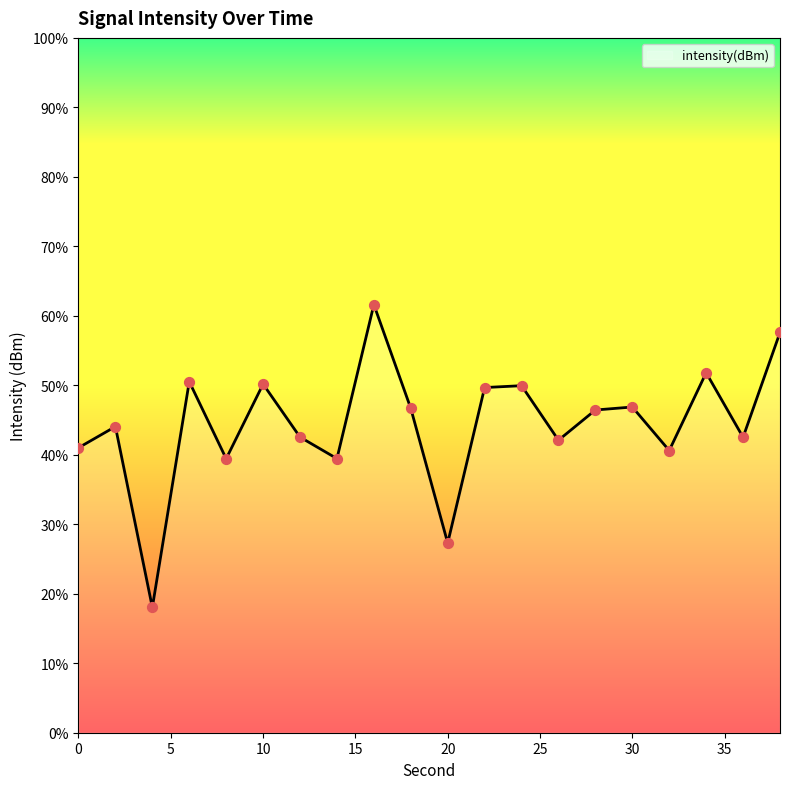

Between 32 and 12, which is larger?

12